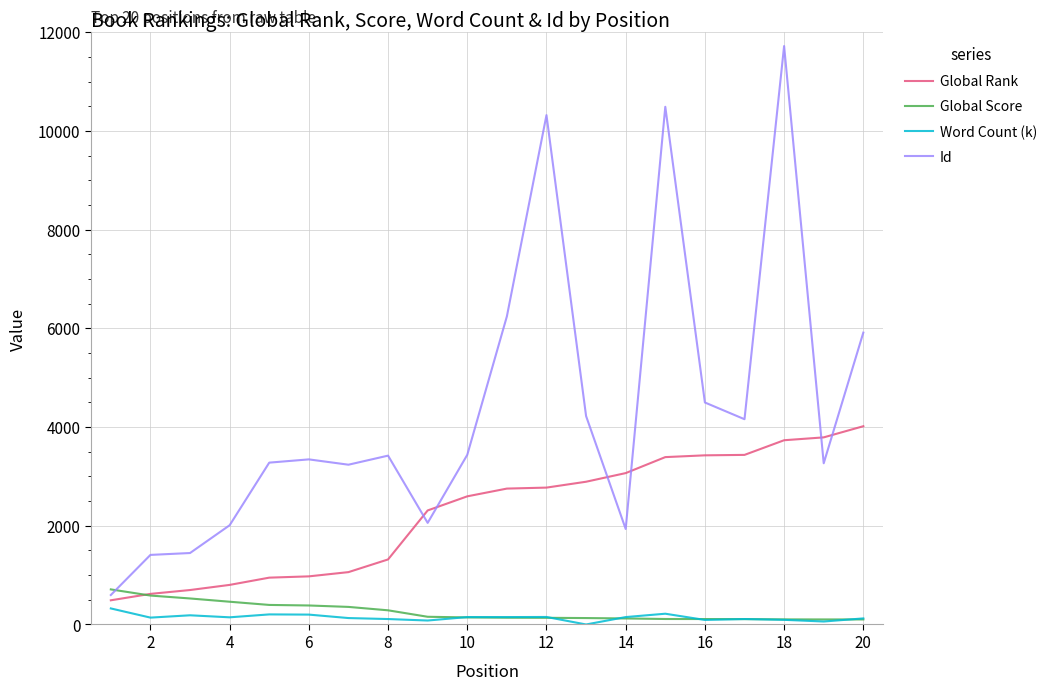

Rank the series by their maximum value, from highest to lowest.

Id, Global Rank, Global Score, Word Count (k)